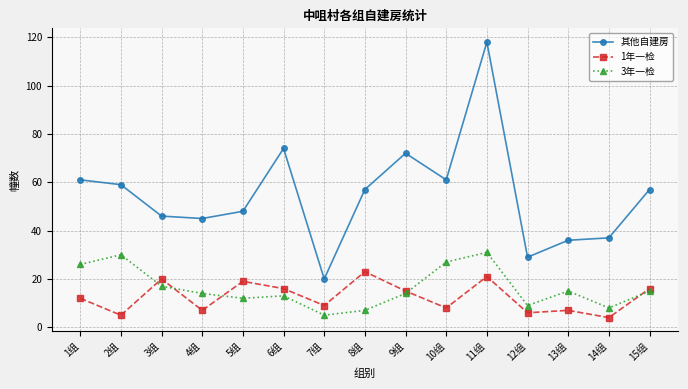

True or false: 1年一检 has a value of 2 at 12组.

False